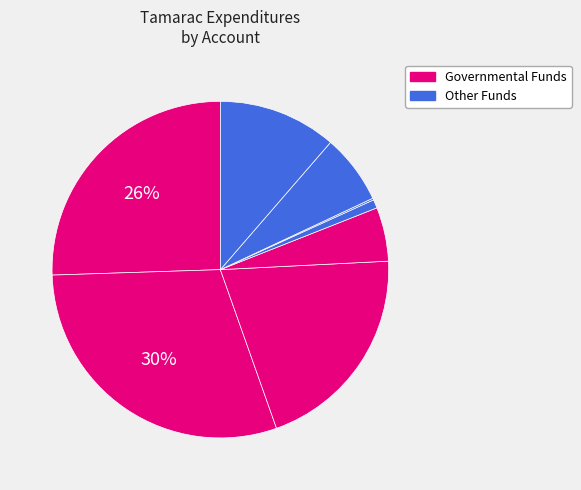

To the nearest percent, what is the difference between the largest and smallest slice percentages?

30%